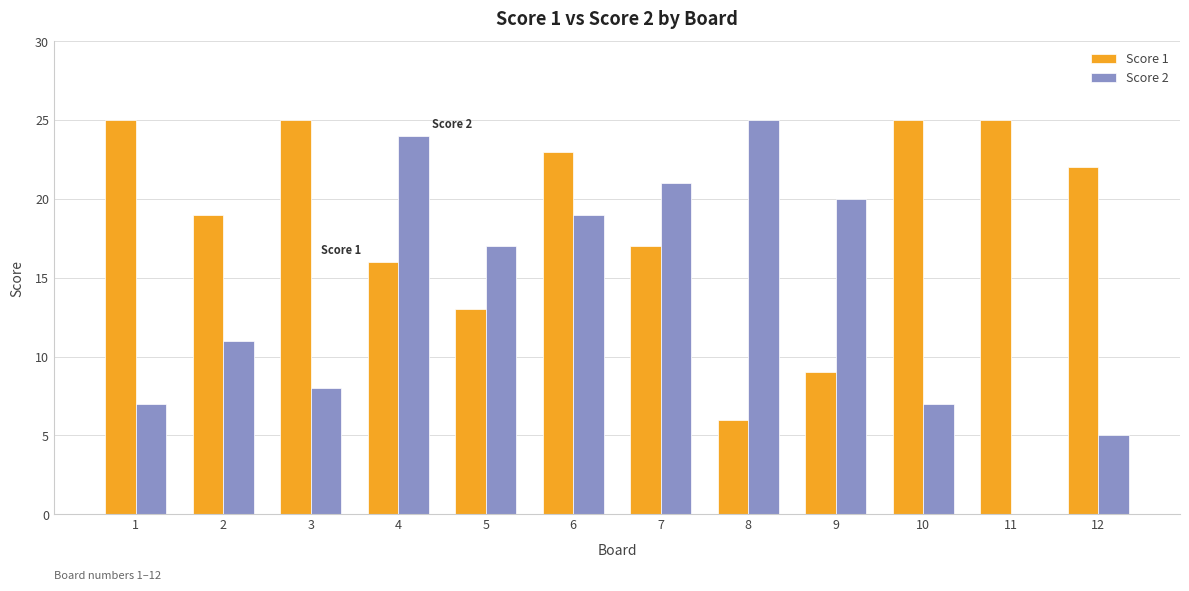

What is the sum of all Score 1 values?

225